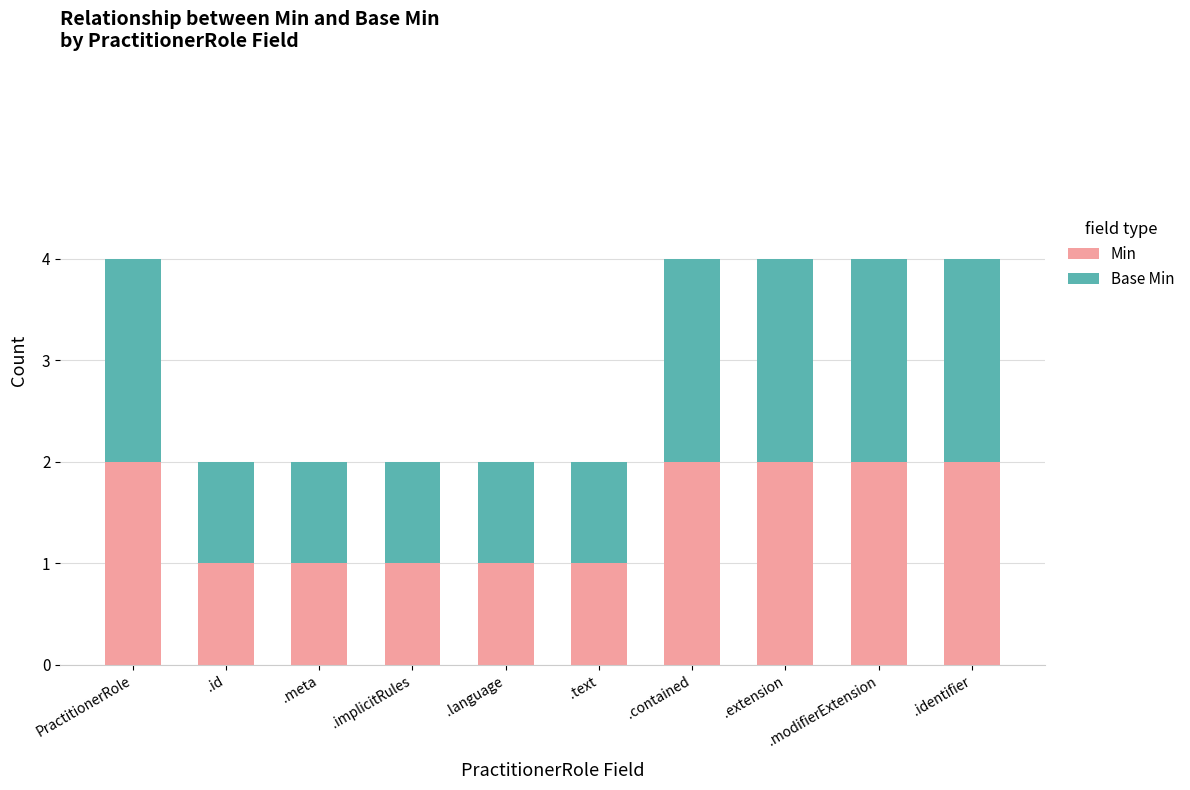

What is the sum of all Min values?

15